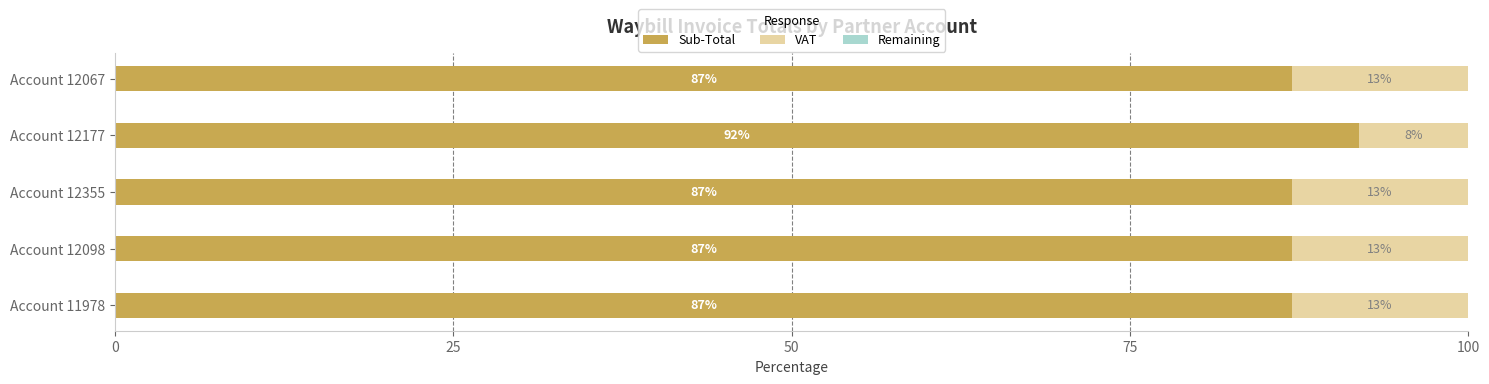

What is the total value across all series at Account 12355?

100.0